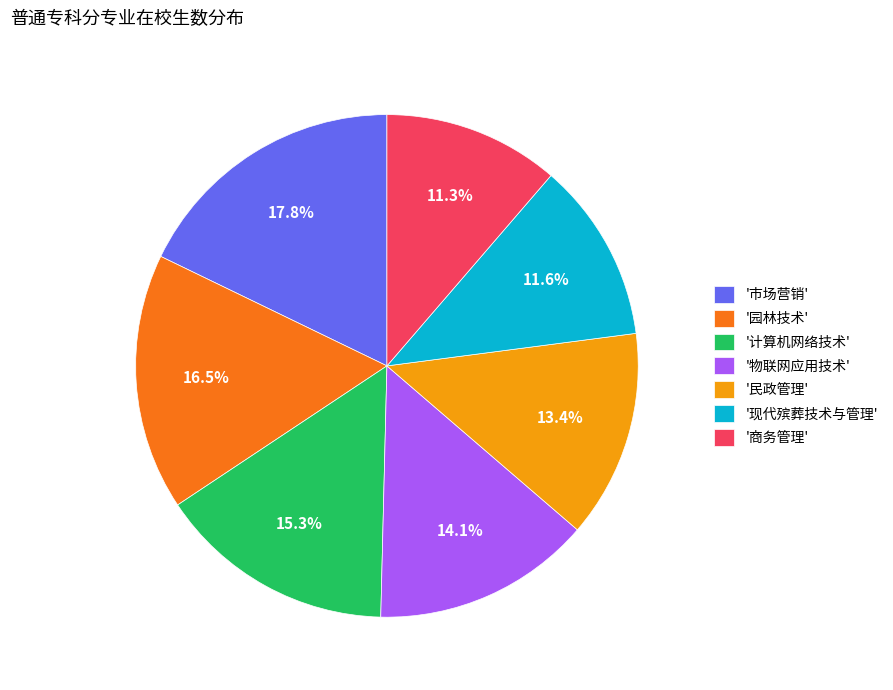

Is the sum of '园林技术' and '物联网应用技术' greater than half?

No